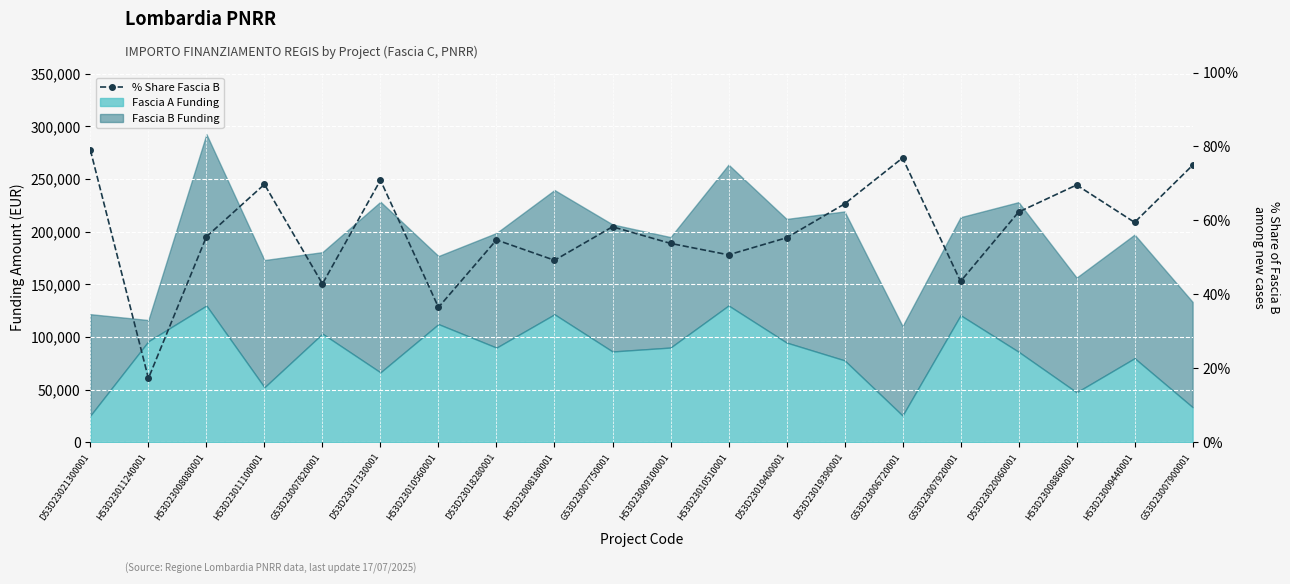

List the labels in order of value, largest first.

D53D23021300001, G53D23006720001, G53D23007900001, D53D23017330001, H53D23011100001, H53D23008860001, D53D23019390001, D53D23020060001, H53D23009440001, G53D23007750001, H53D23008080001, D53D23019400001, D53D23018280001, H53D23009100001, H53D23010510001, H53D23008180001, G53D23007920001, G53D23007820001, H53D23010560001, H53D23011240001